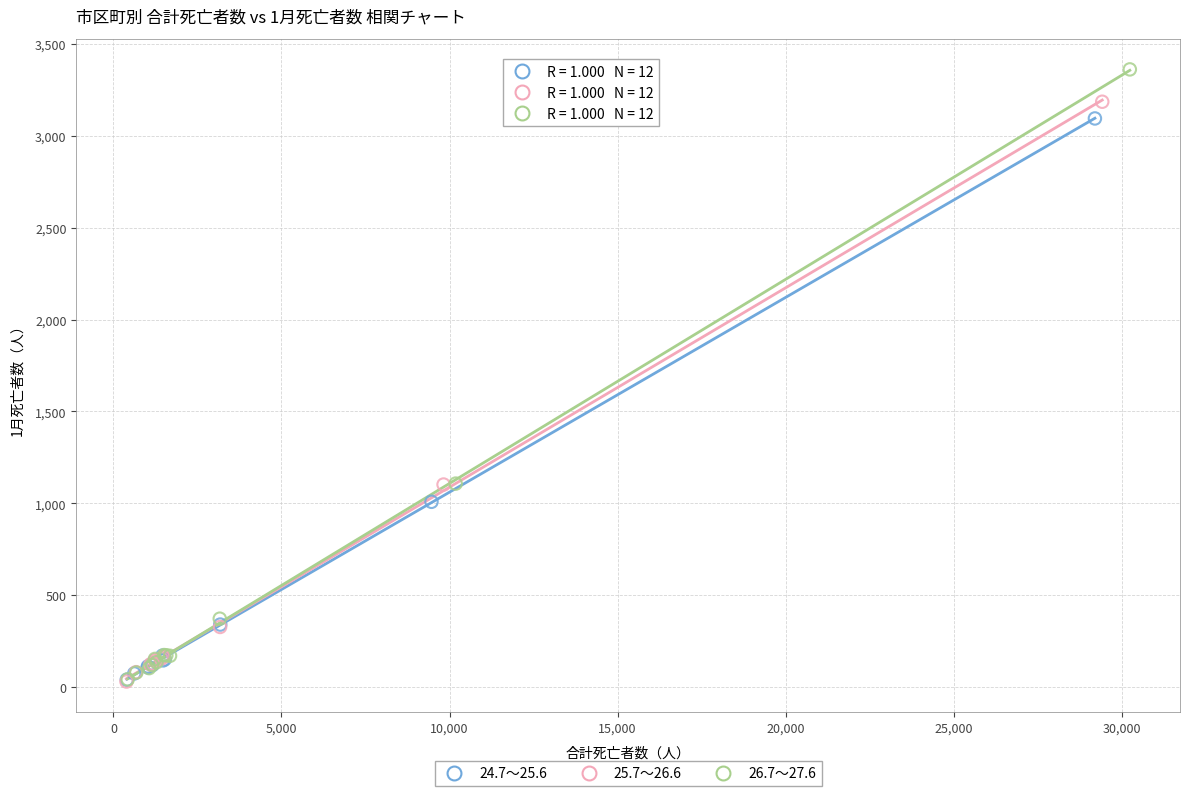

Which series contains the highest Y value?

26.7～27.6